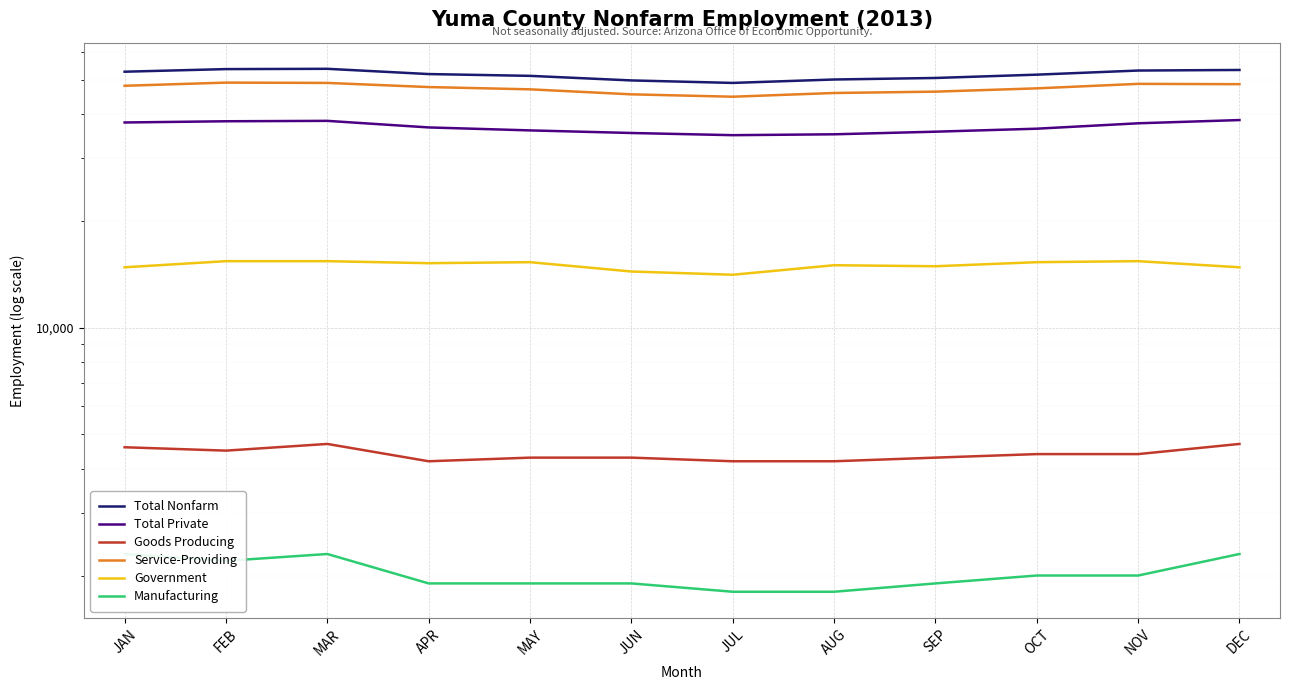

At which label does Manufacturing first exceed 2000?

JAN